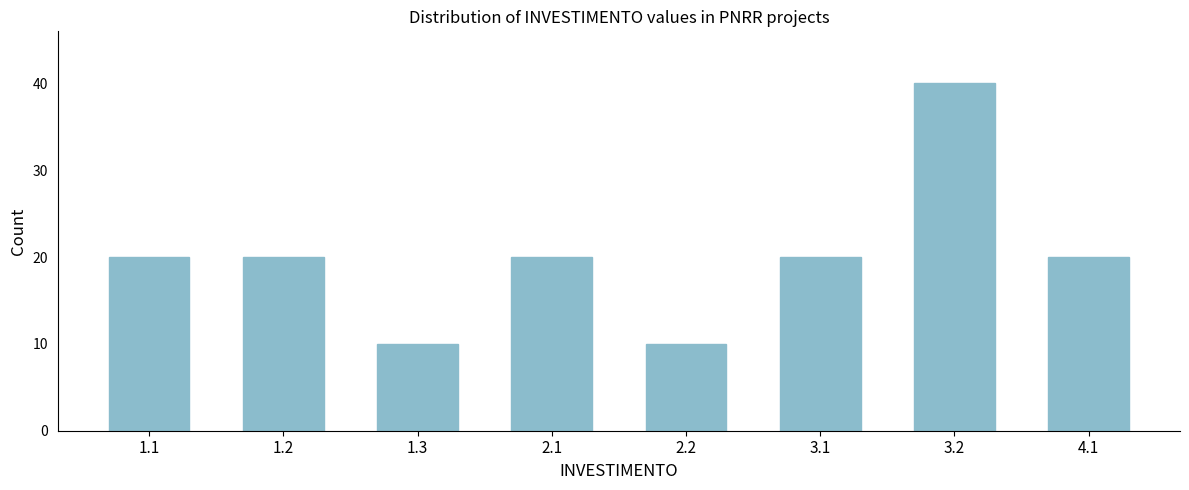

Reading left to right, extract all data points from this chart.

1.1=20	1.2=20	1.3=10	2.1=20	2.2=10	3.1=20	3.2=40	4.1=20